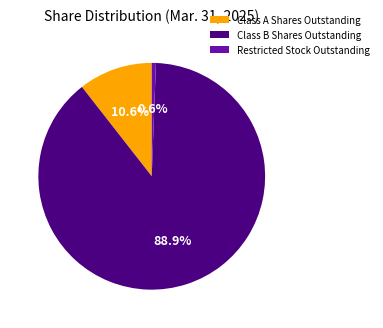

Which slice is the smallest?

Restricted Stock Outstanding